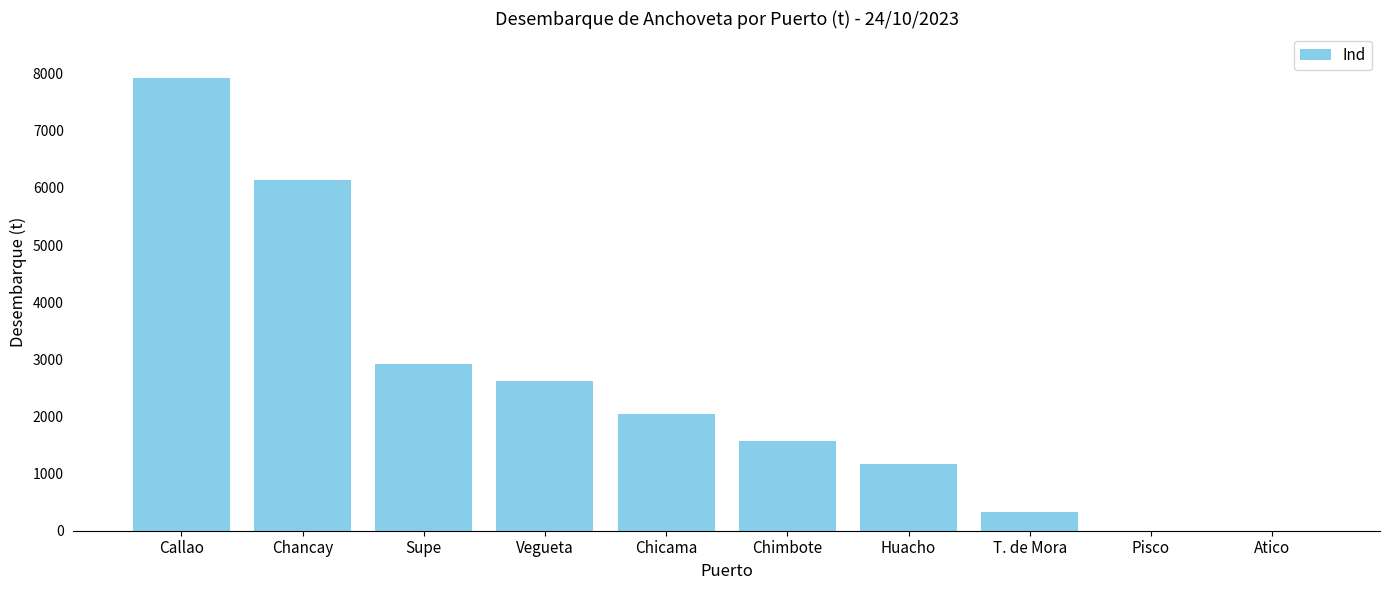

Is it true that the value at Pisco is 0.0?

True